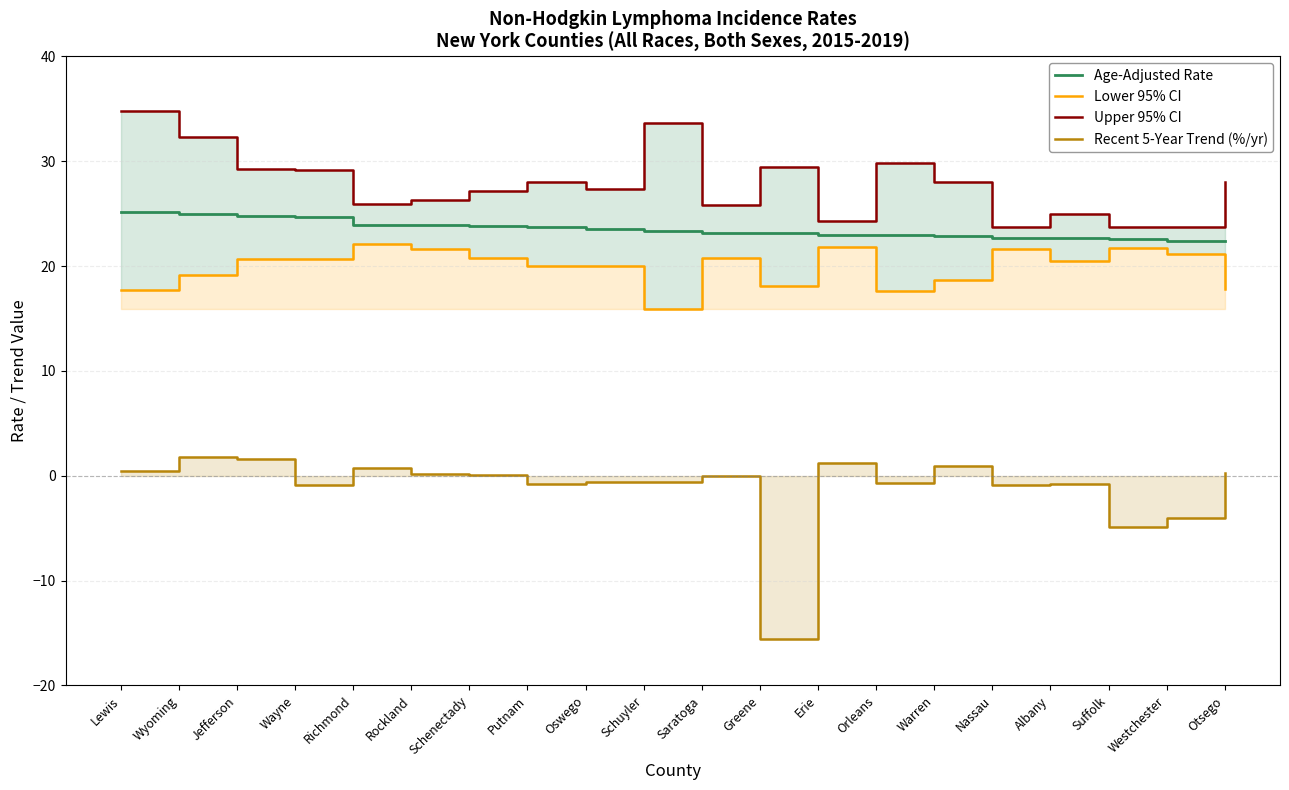

What is the label of the 6th point from the left?

Rockland